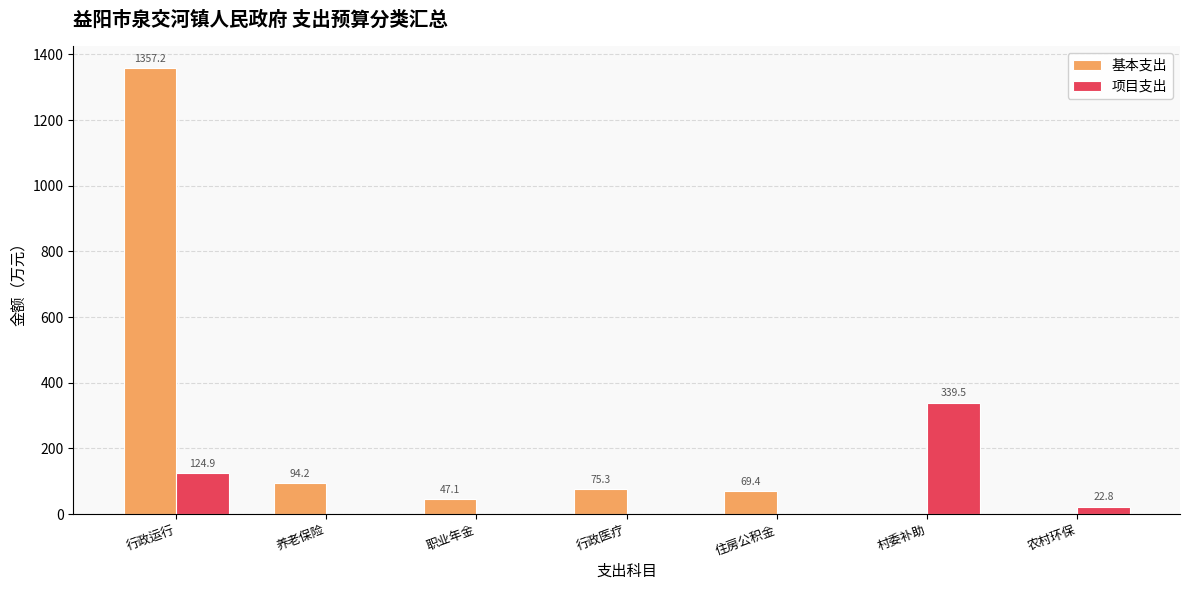

At which category does the chart reach its peak across all series?

行政运行